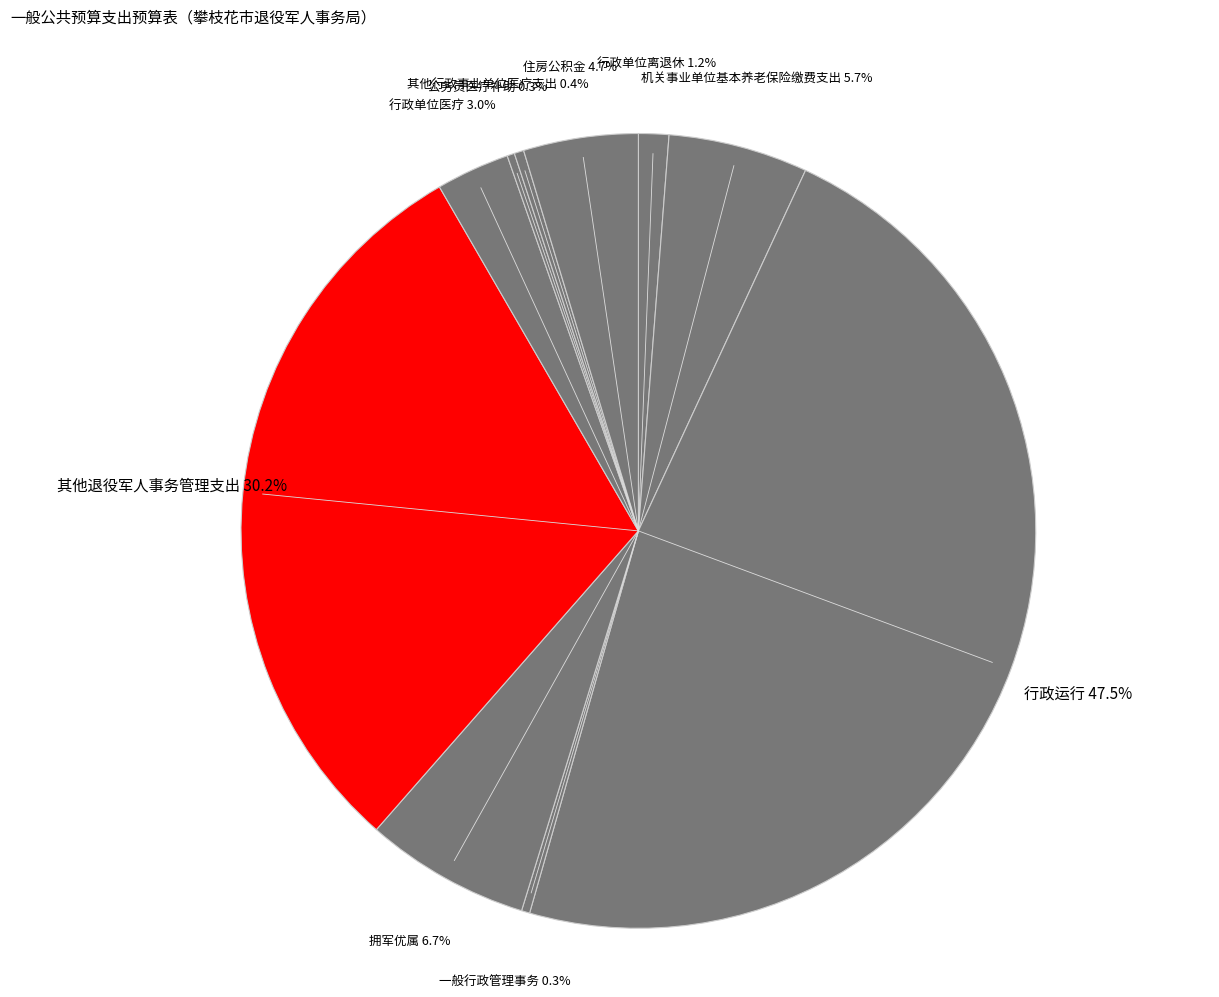

How many segments does this pie chart have?

10